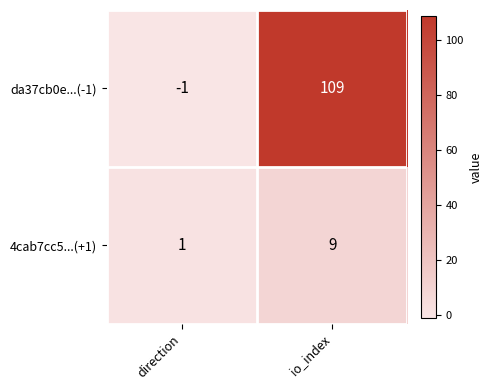

Reading right to left, transcribe all the data shown in this chart.

da37cb0e...(-1): 109	-1
4cab7cc5...(+1): 9	1